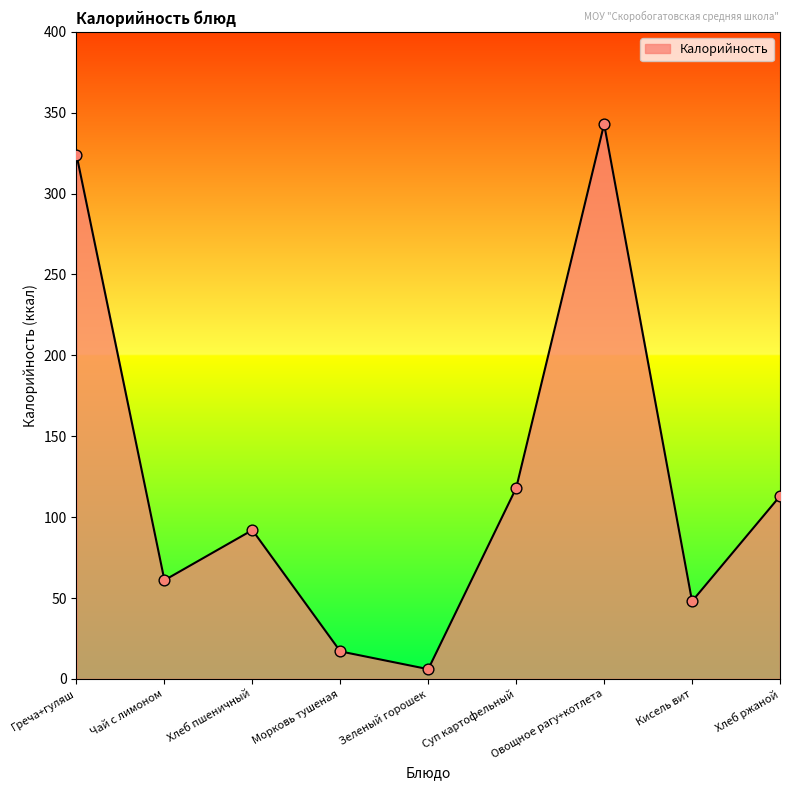

What is the ratio of the value at Хлеб пшеничный to the value at Суп картофельный?

0.8